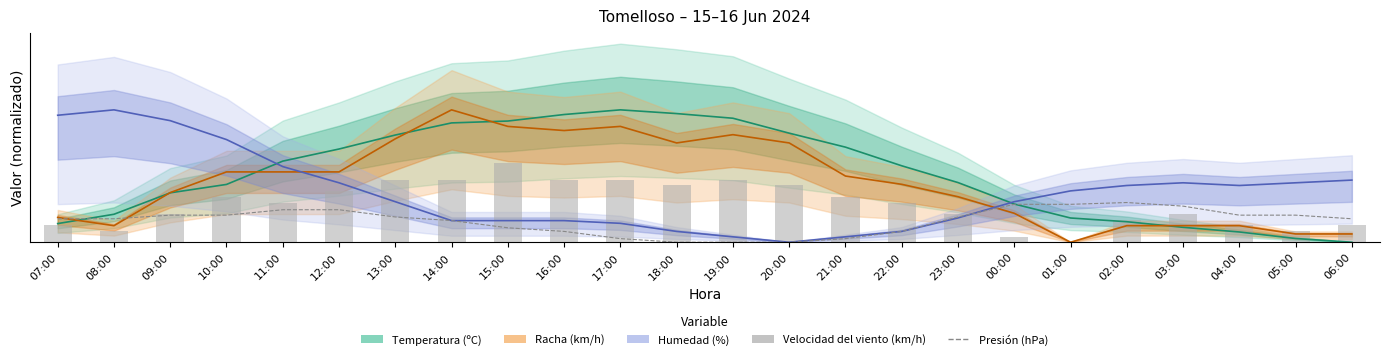

Reading right to left, what are all the values shown in this chart?

Presión (hPa): 10.6	12.3	12.3	16.4	18.0	17.2	17.2	11.5	4.9	1.6	0.0	0.0	0.0	1.6	4.9	6.5	9.8	11.5	14.7	14.7	12.3	12.3	10.6	10.6
Velocidad del viento (km/h): 7.7	5.1	7.7	12.9	10.3	0.0	2.6	12.9	18.0	20.6	25.7	28.3	25.7	28.3	28.3	36.0	28.3	28.3	23.1	18.0	20.6	12.9	5.1	7.7